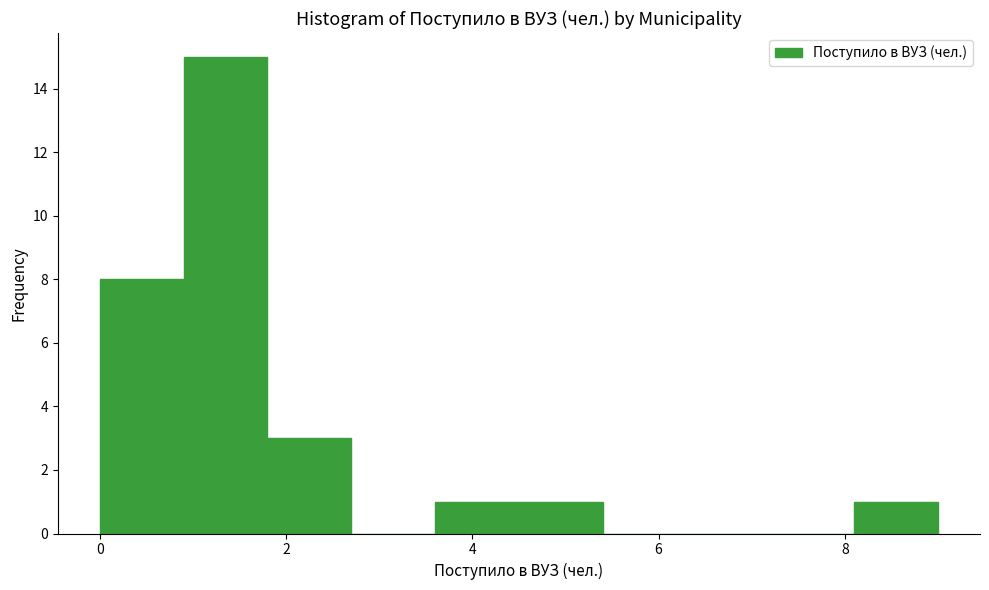

Reading left to right, list every bar in this chart as the range it spans on the x-axis followed by its height. Neither the bar edges nor the heights are printed on the chart, so give them approximately, as read against the axes.

0.0 to 0.9: 8
0.9 to 1.8: 15
1.8 to 2.7: 3
2.7 to 3.6: 0
3.6 to 4.5: 1
4.5 to 5.4: 1
5.4 to 6.3: 0
6.3 to 7.2: 0
7.2 to 8.1: 0
8.1 to 9.0: 1